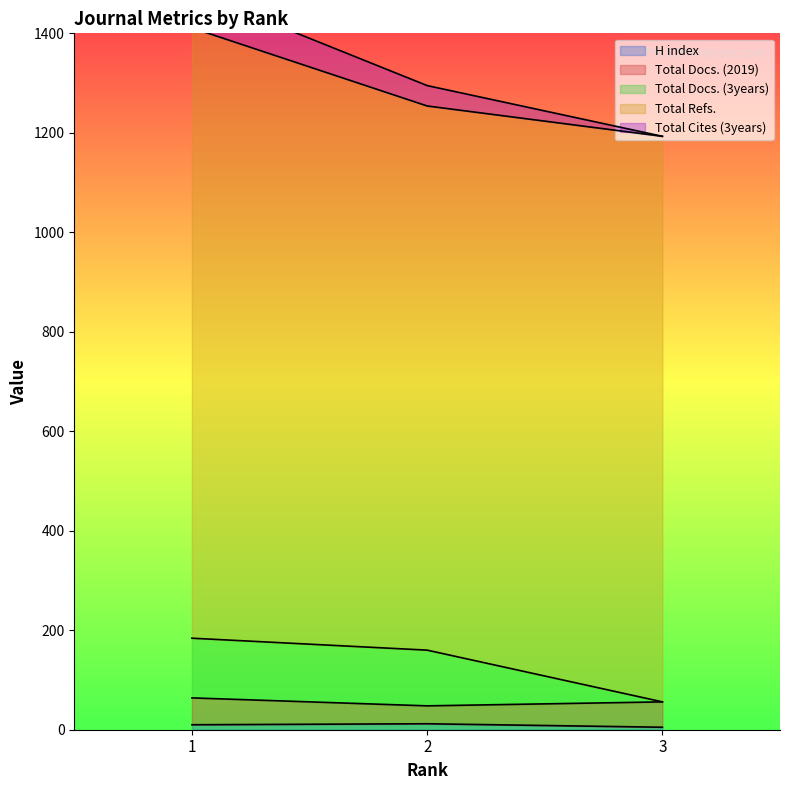

Which series has the largest total across all categories?

Total Refs.